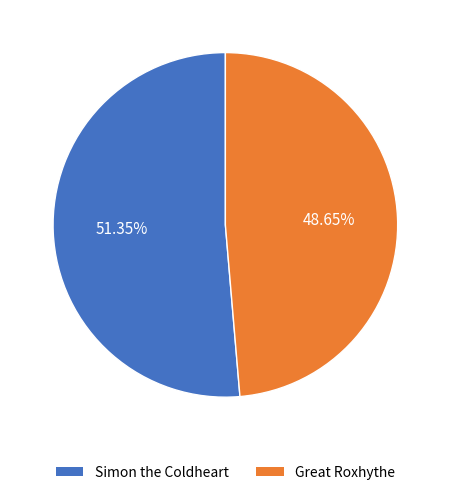

Which has a higher value, Simon the Coldheart or Great Roxhythe?

Simon the Coldheart